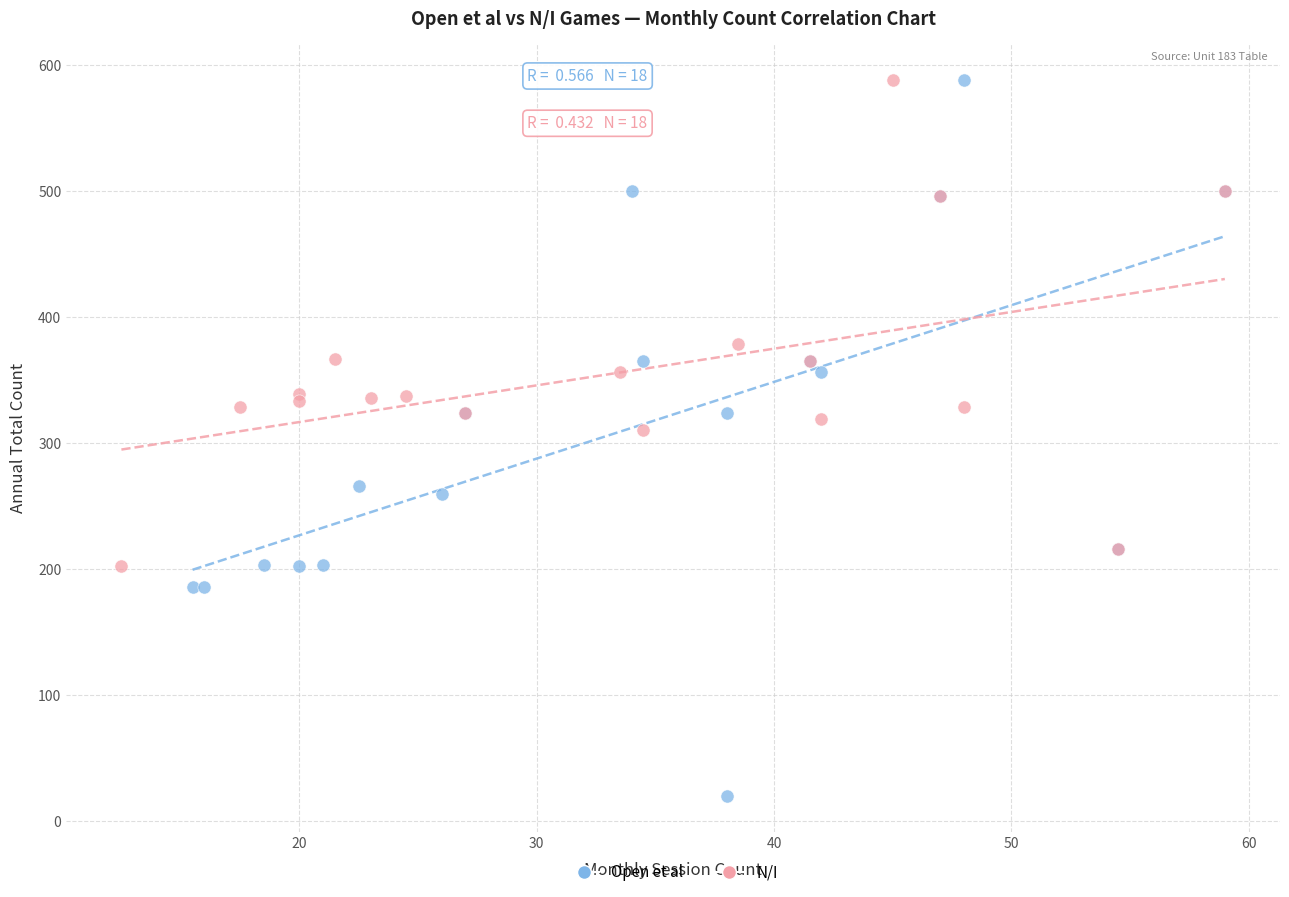

What are all the series names shown in the legend?

Open et al, N/I